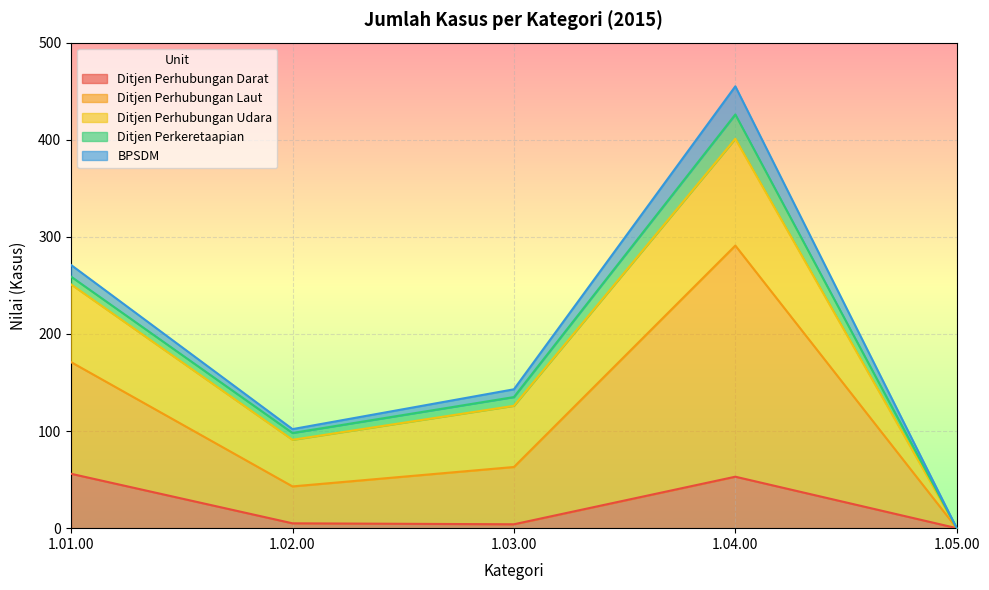

What is the greatest value displayed?

238